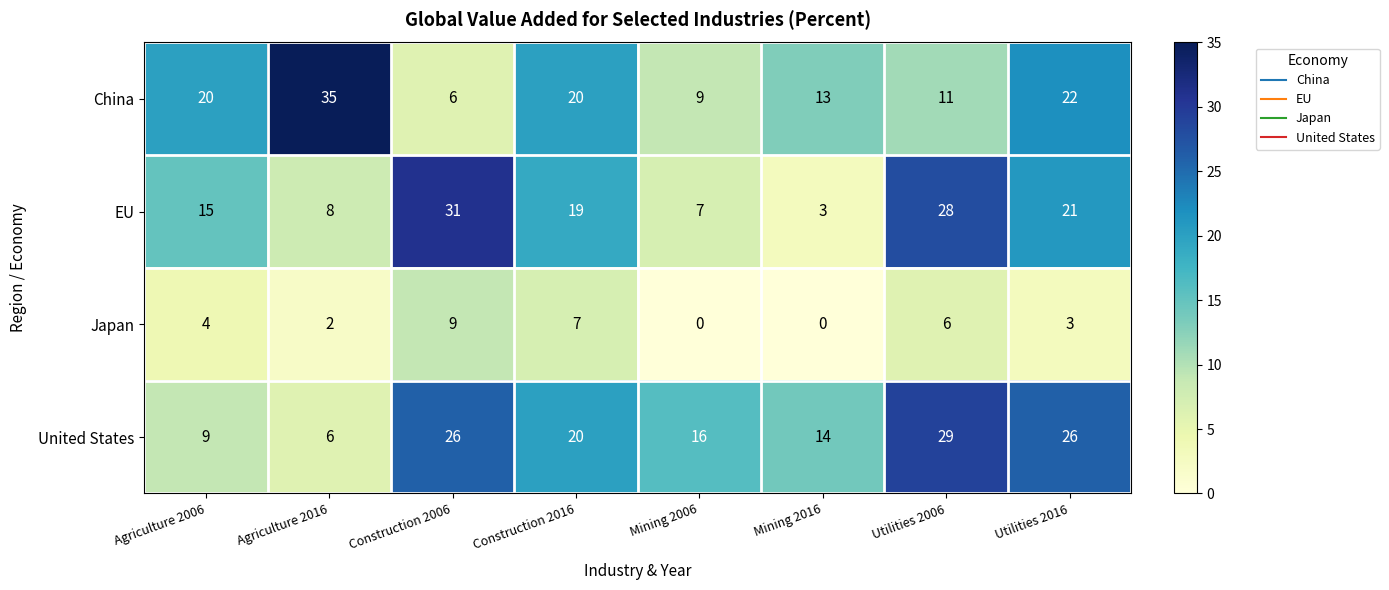

The China series shows 9 at Mining 2006. True or false?

True